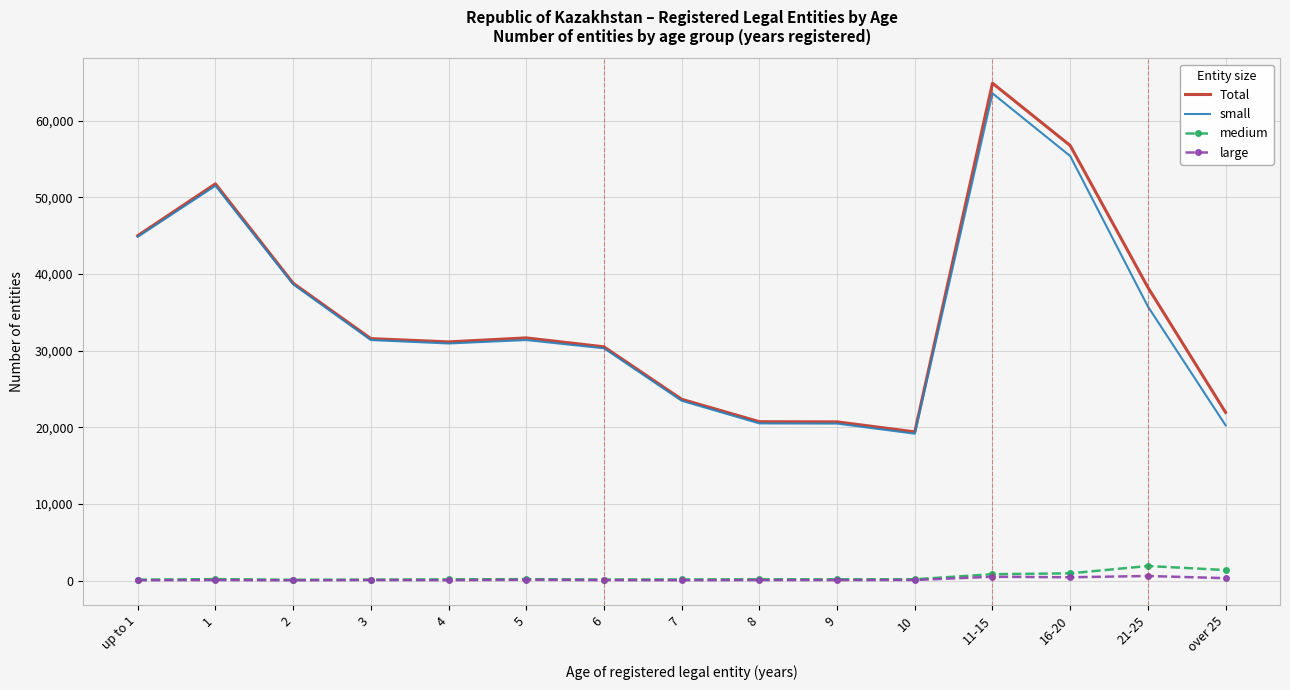

At which category does the chart reach its peak across all series?

11-15